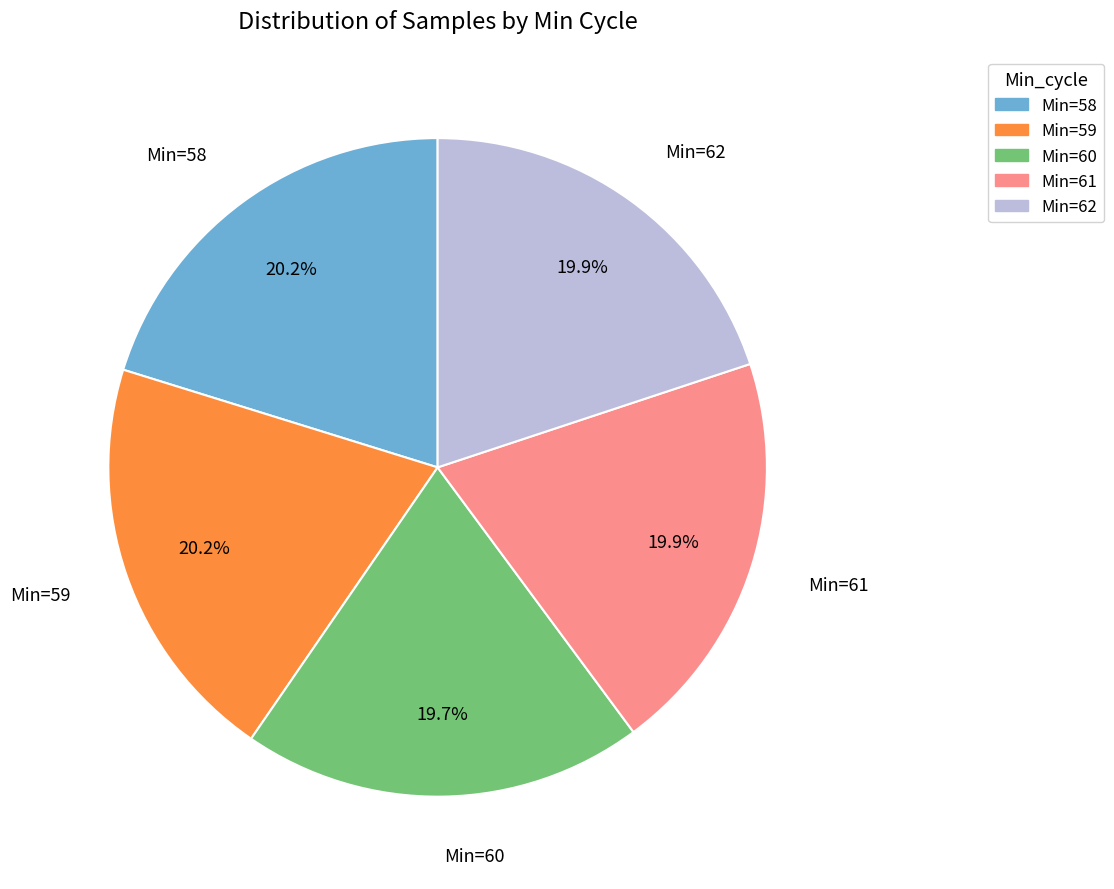

Does any single category account for the majority?

No